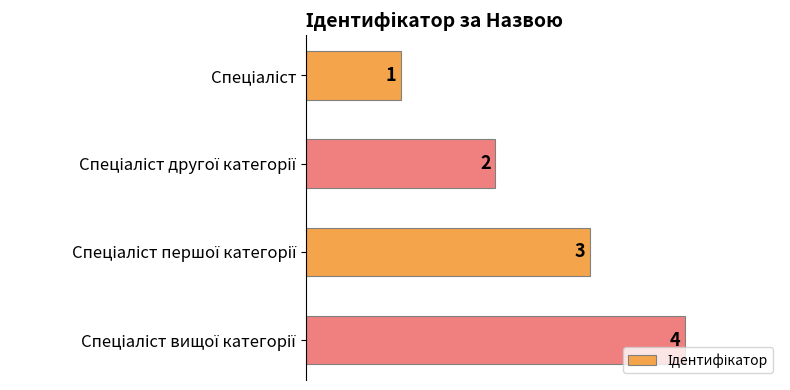

What is the sum of all values?

10